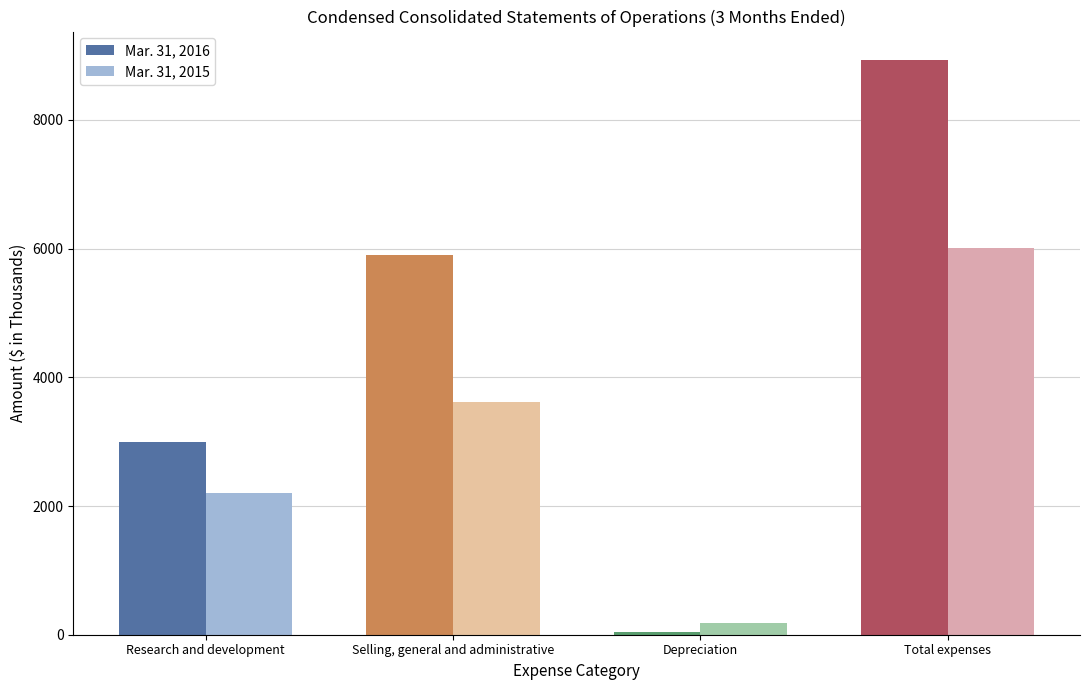

At how many categories does at least one series exceed 545?

3